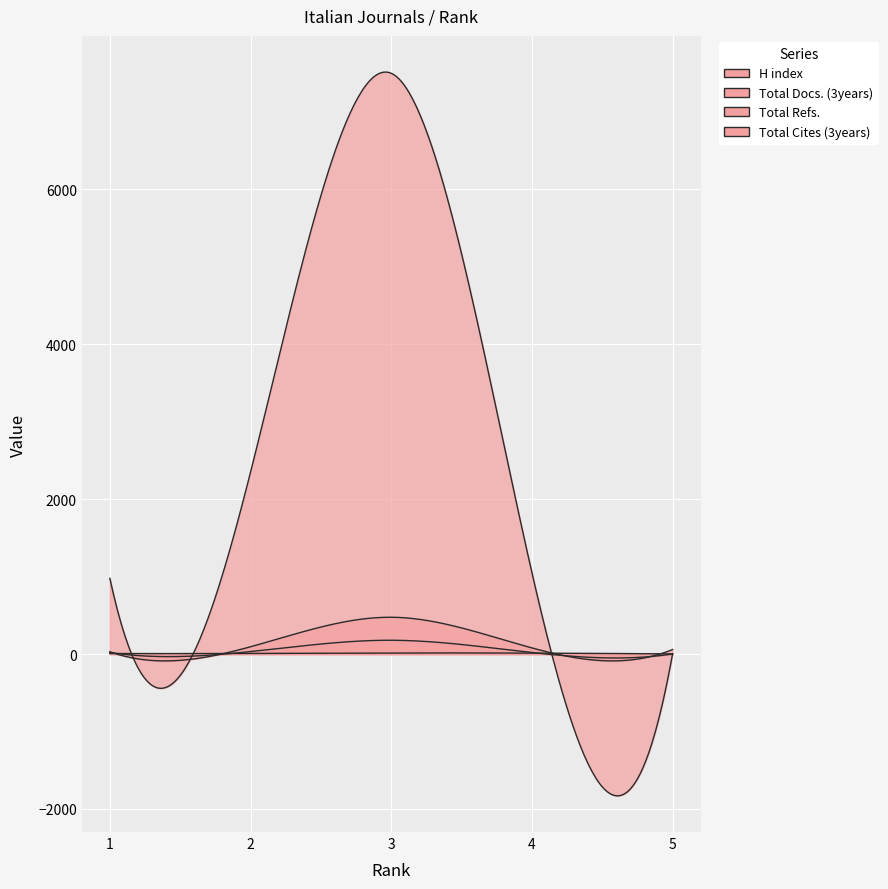

True or false: Total Cites (3years) has a value of 3246 at 3.

False